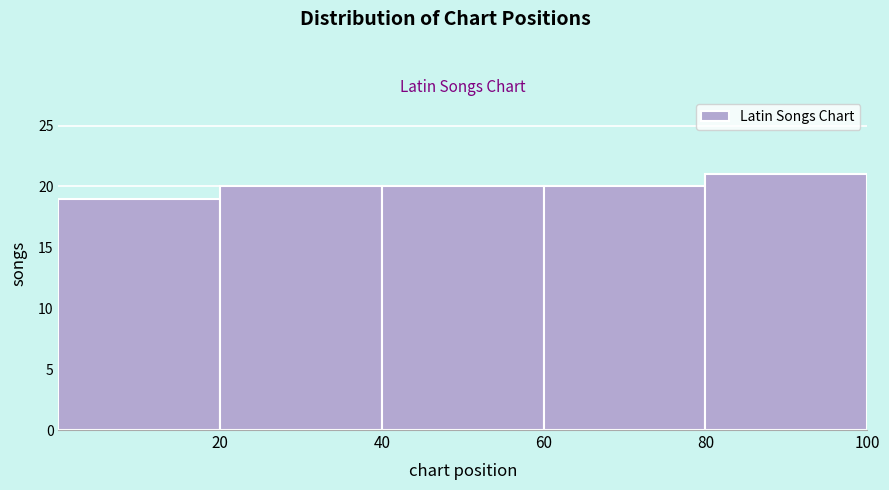

Reading left to right, list every bar in this chart as the range it spans on the x-axis followed by its height. The values are not printed on the chart, so give them approximately, as read against the axis.

0 to 20: 19
20 to 40: 20
40 to 60: 20
60 to 80: 20
80 to 100: 21